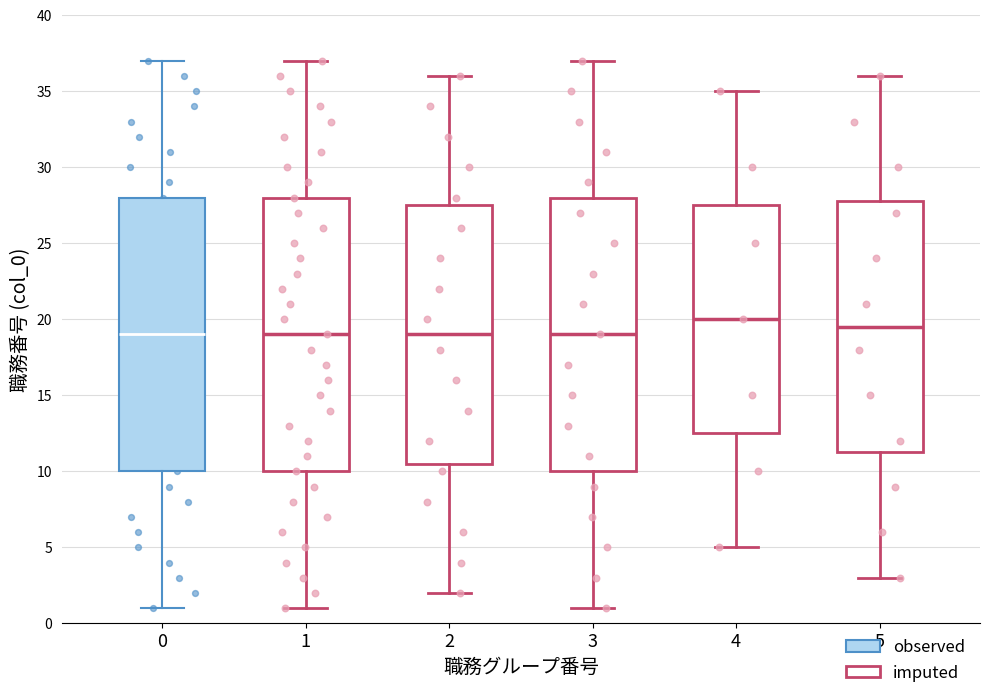

Reading left to right, transcribe this box plot: for each box, give where its median line is, the range the box spans, and where its two whiskers end, as read against the y-axis. The values are not printed on the chart, so give them approximately, as read against the axis.

0: median 19.0, box 10.0 to 28.0, whiskers 1.0 to 37.0
1: median 19.0, box 10.0 to 28.0, whiskers 1.0 to 37.0
2: median 19.0, box 10.5 to 27.5, whiskers 2.0 to 36.0
3: median 19.0, box 10.0 to 28.0, whiskers 1.0 to 37.0
4: median 20.0, box 12.5 to 27.5, whiskers 5.0 to 35.0
5: median 19.5, box 11.5 to 28.0, whiskers 3.0 to 36.0